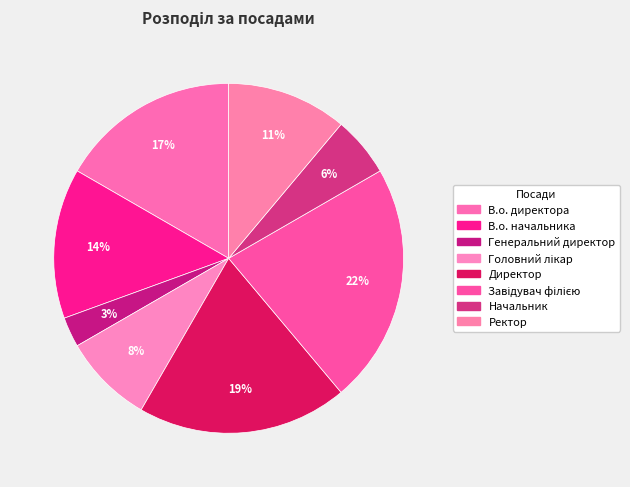

How many slices are in this pie chart?

8